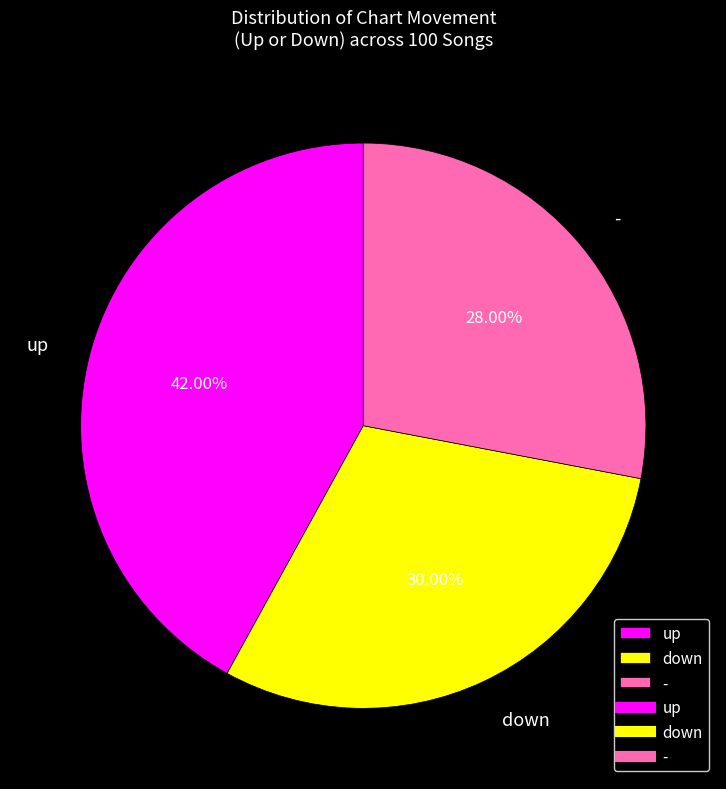

What portion of the pie excludes down?

70.0%